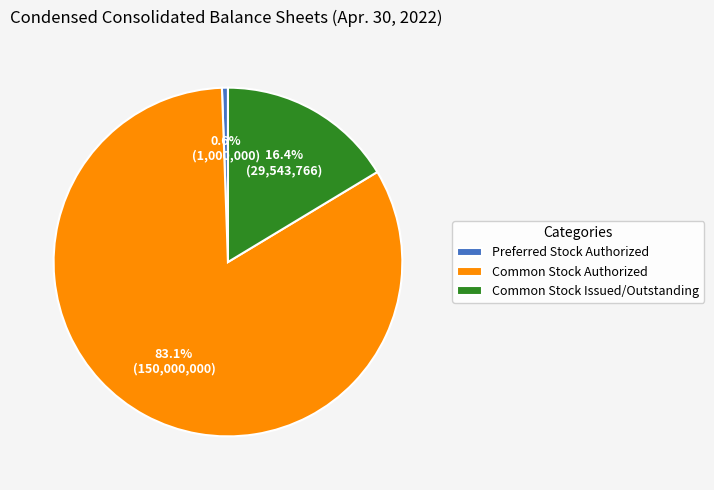

Which has a higher value, Common Stock Authorized or Common Stock Issued/Outstanding?

Common Stock Authorized